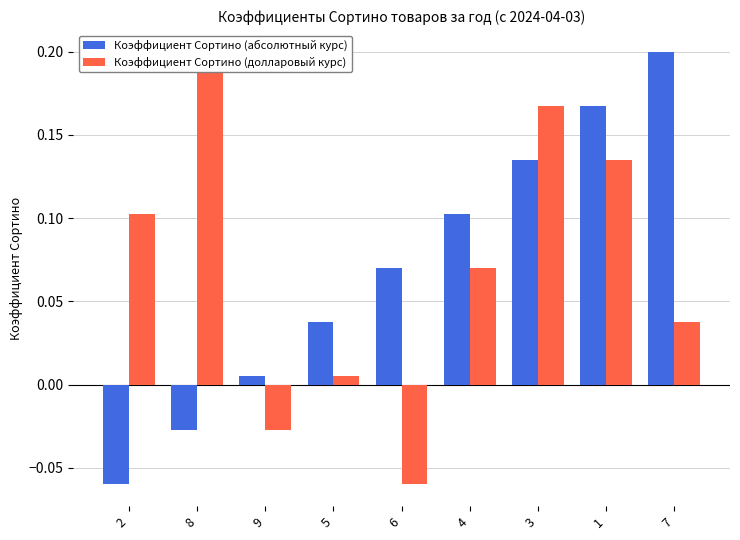

What is the average value of the Коэффициент Сортино (абсолютный курс) series?

0.1